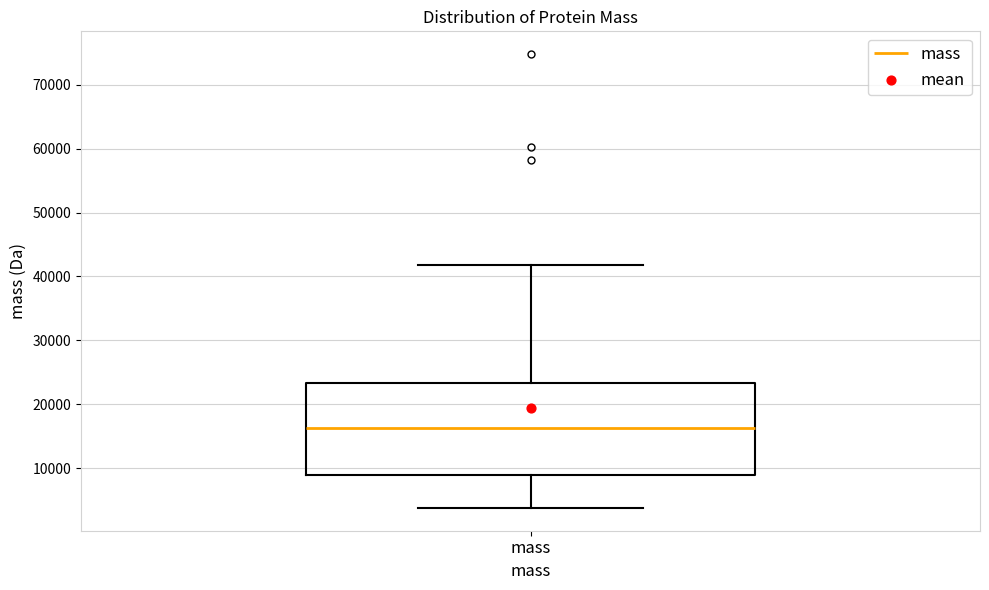

Where does the lower whisker of the box for mass end on the y-axis? The values are not printed on the chart, so give them approximately, as read against the axis.

4000